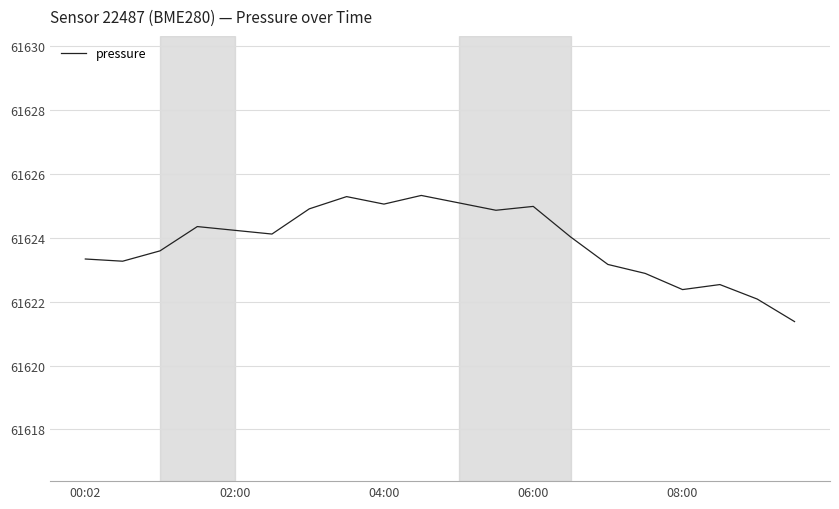

What is the smallest value displayed?

61621.4